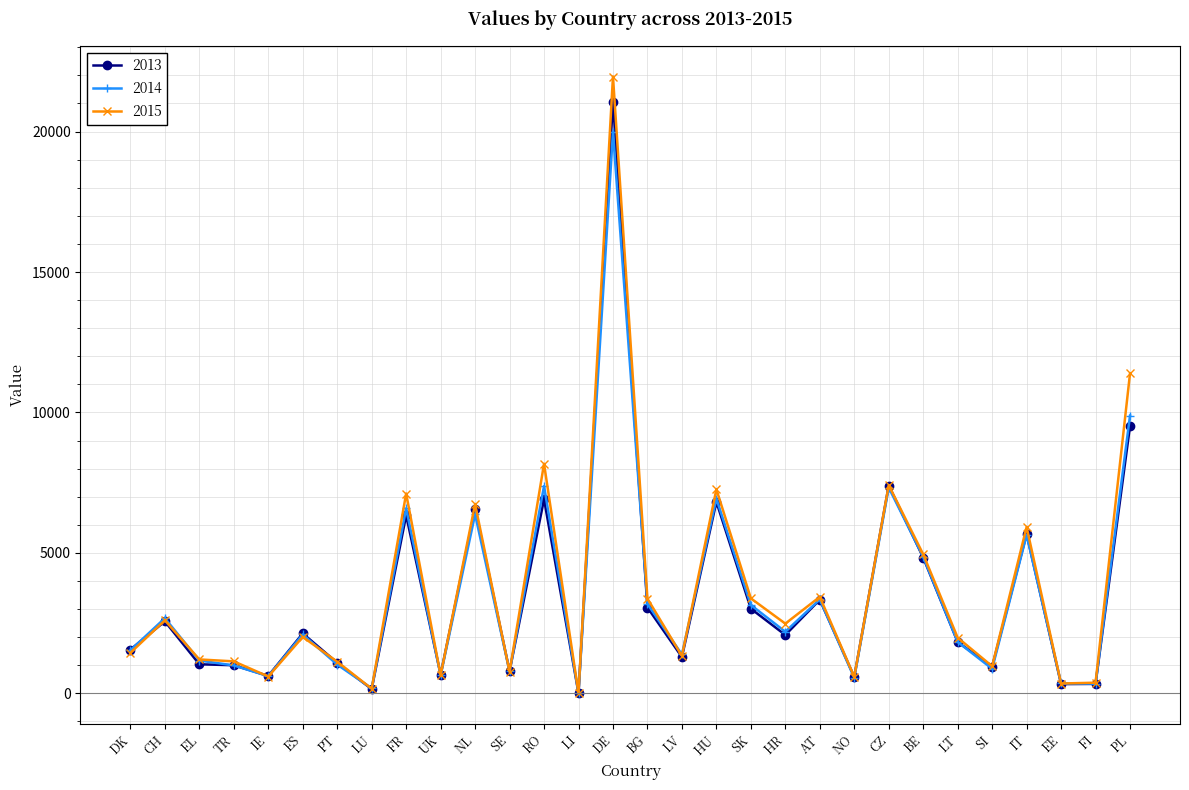

Is the value of 2015 at RO greater than the value of 2014 at PL?

No